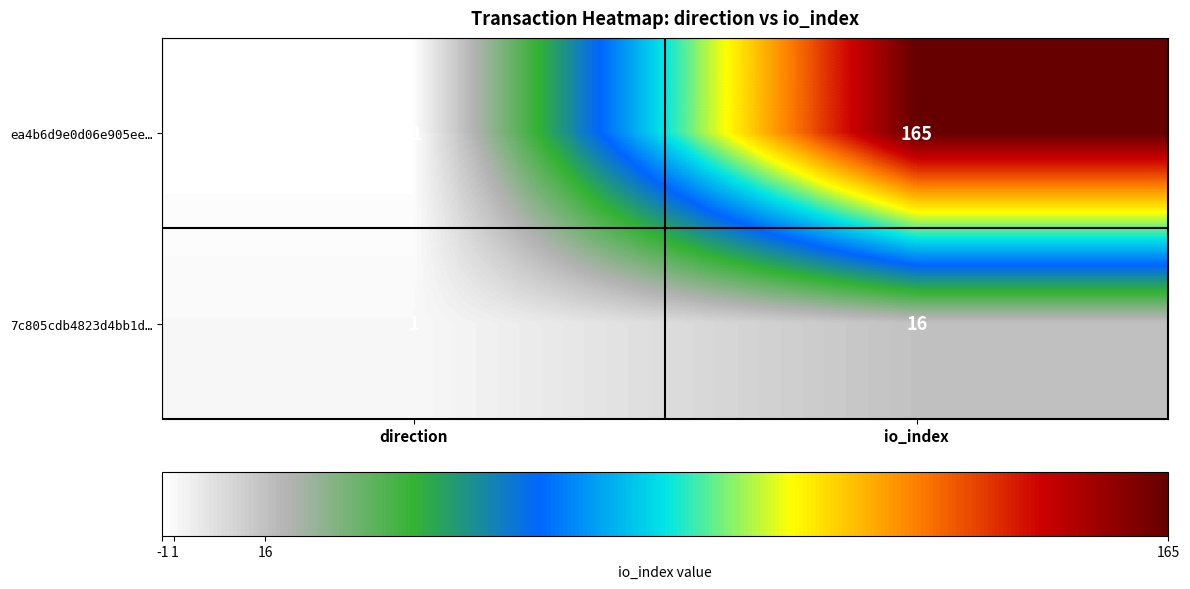

Which label corresponds to the smallest value in the chart?

direction